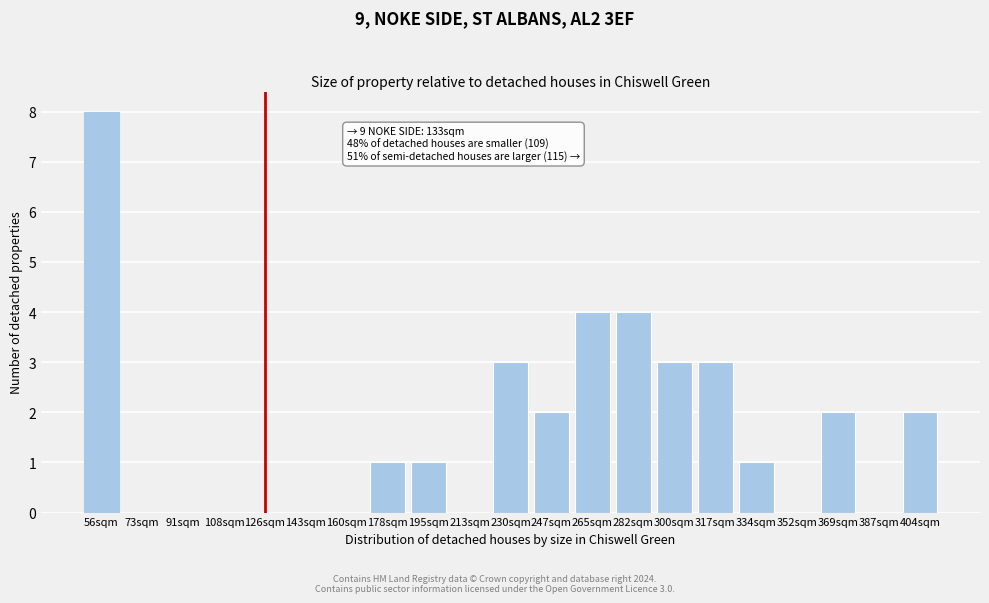

Reading left to right, what are all the values shown in this chart?

56sqm=8	73sqm=0	91sqm=0	108sqm=0	126sqm=0	143sqm=0	160sqm=0	178sqm=1	195sqm=1	213sqm=0	230sqm=3	247sqm=2	265sqm=4	282sqm=4	300sqm=3	317sqm=3	334sqm=1	352sqm=0	369sqm=2	387sqm=0	404sqm=2